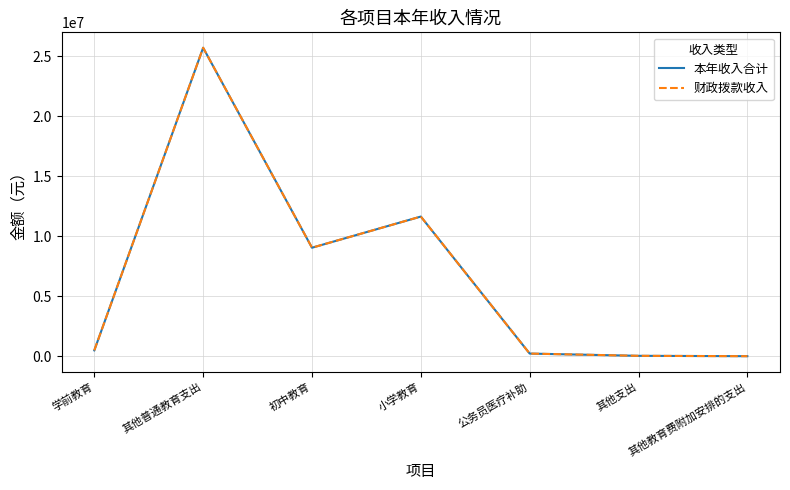

Which series has the widest spread of values?

本年收入合计